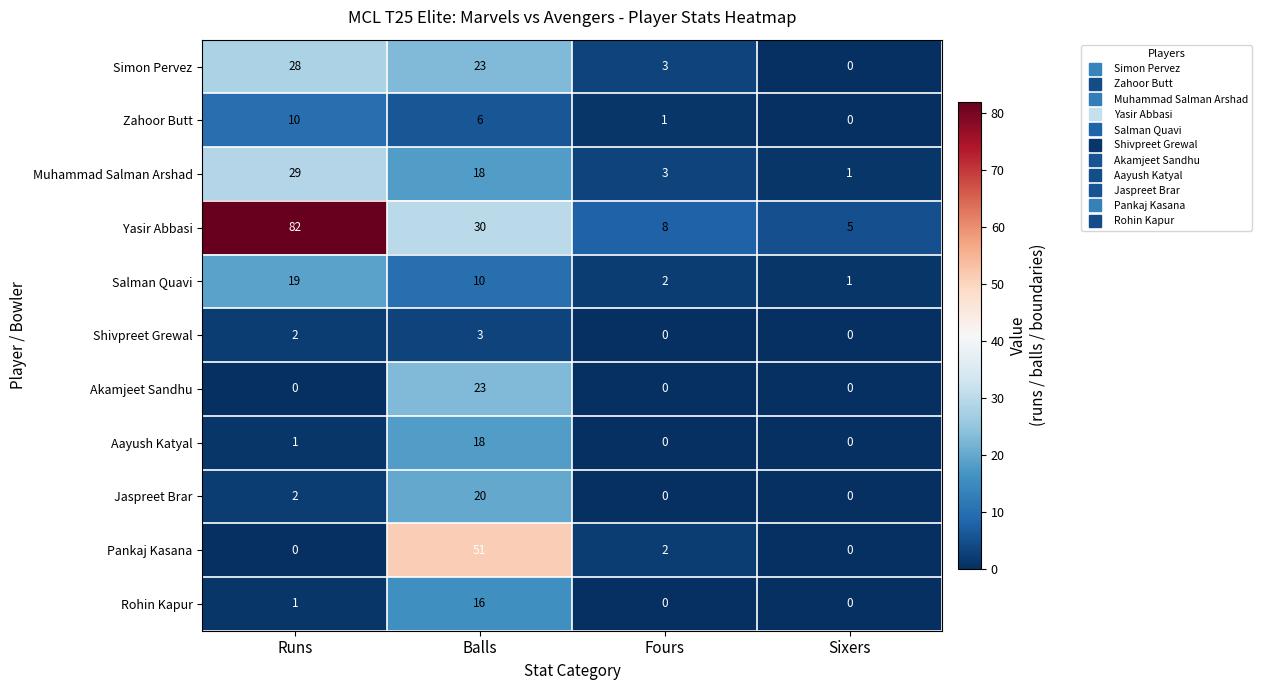

What is the difference between the Shivpreet Grewal values at Fours and Balls?

3